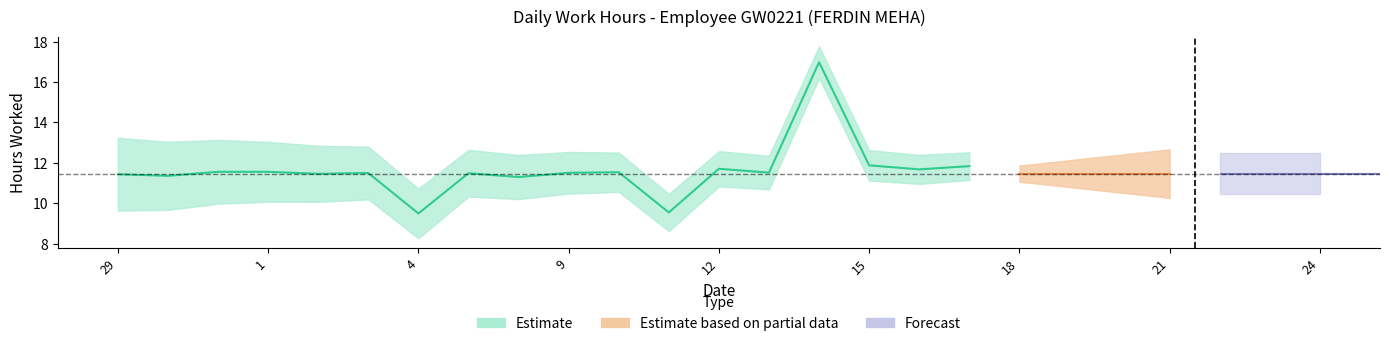

What value does the data have at 1?

11.6